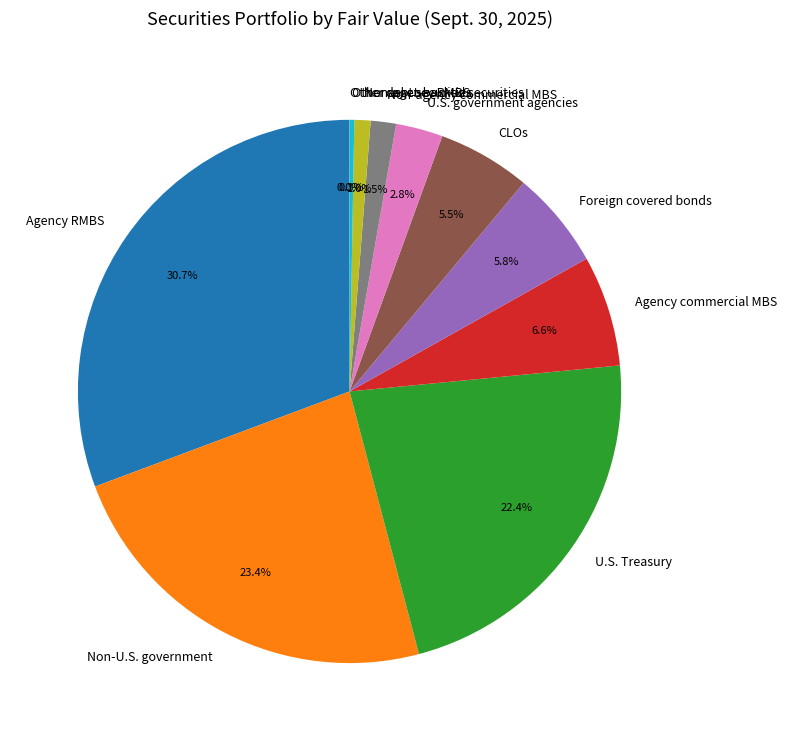

To the nearest percent, what is the difference between the largest and smallest slice percentages?

31%